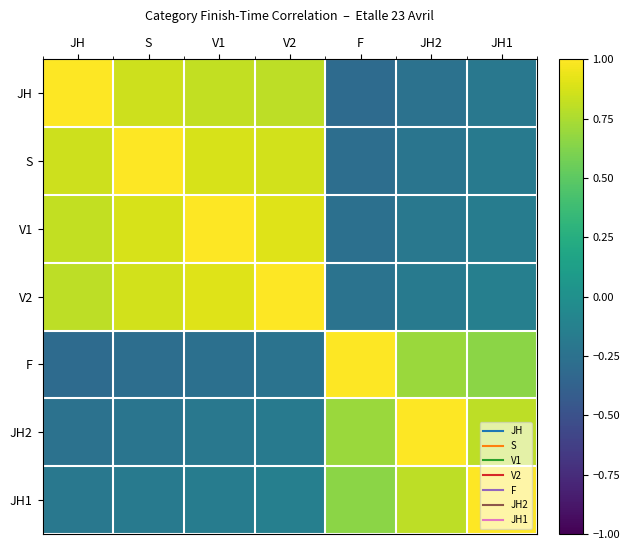

What is the greatest value displayed?

1.0